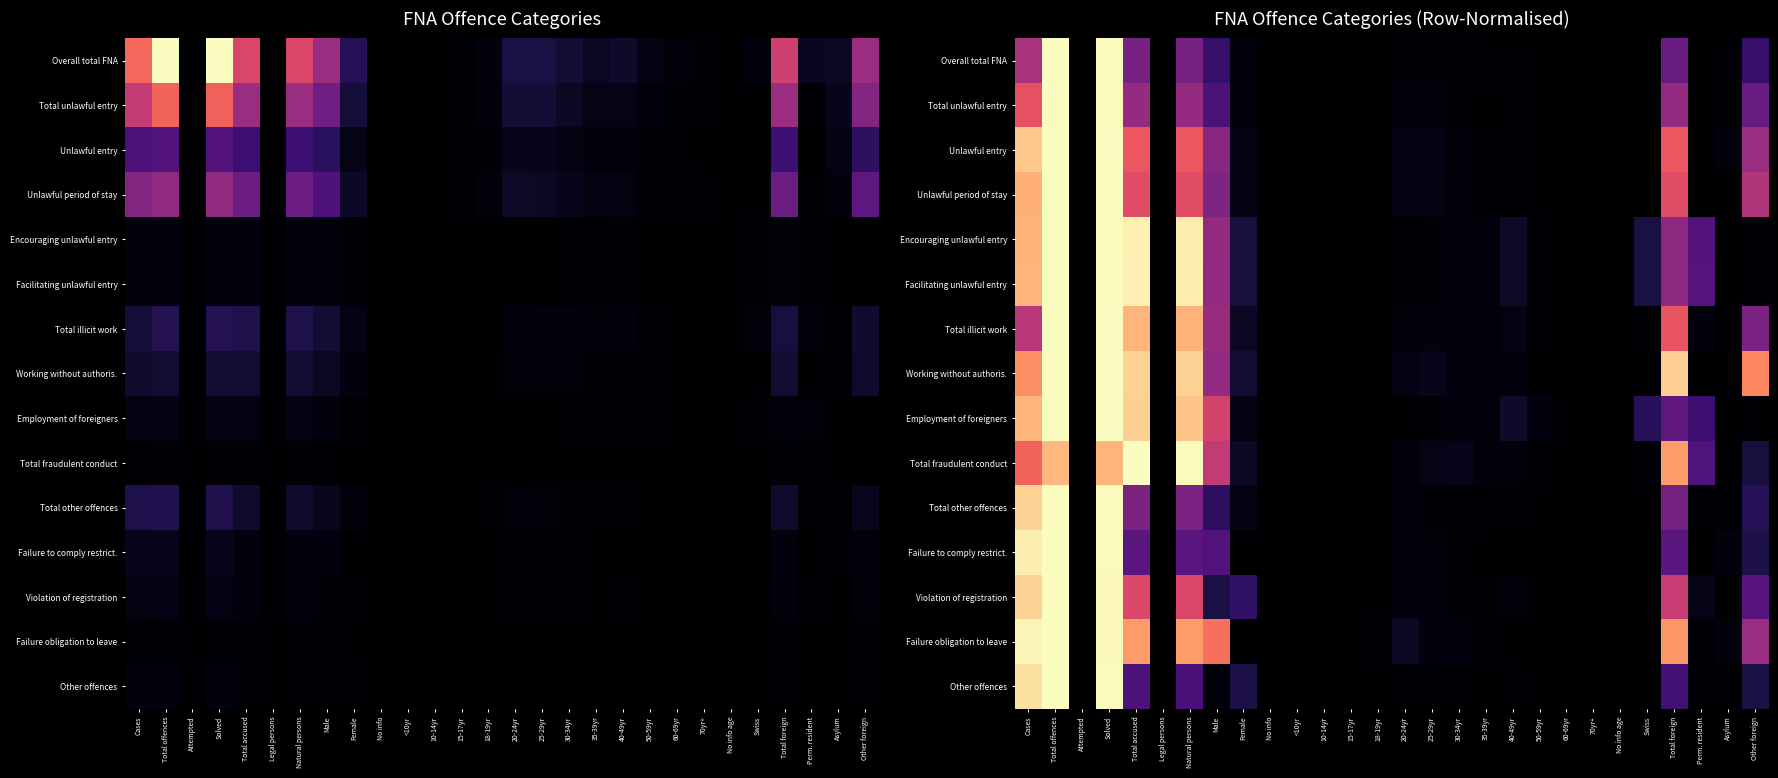

The Total illicit work series shows 0.1 at Cases. True or false?

False